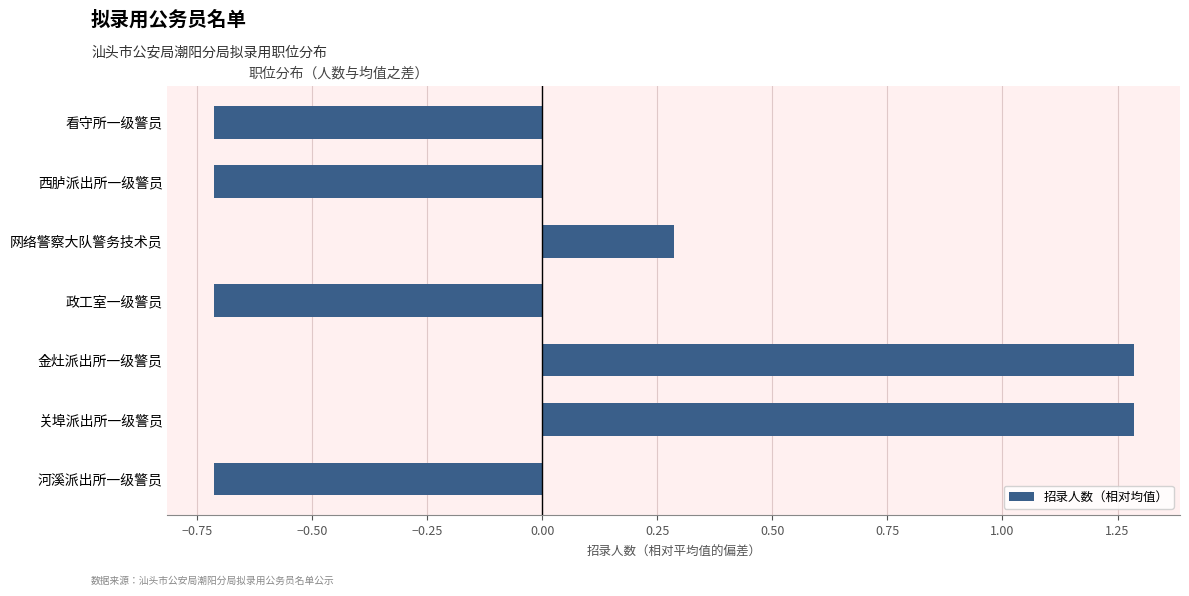

Reading bottom to top, extract all data points from this chart.

河溪派出所一级警员=-0.7	关埠派出所一级警员=1.3	金灶派出所一级警员=1.3	政工室一级警员=-0.7	网络警察大队警务技术员=0.3	西胪派出所一级警员=-0.7	看守所一级警员=-0.7